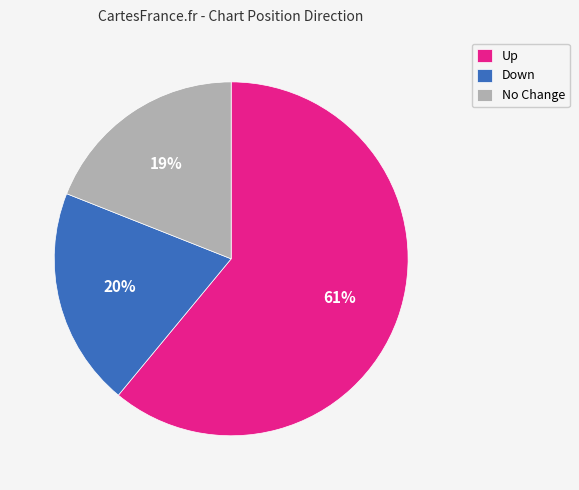

To the nearest percent, what is the difference between the largest and smallest slice percentages?

42%